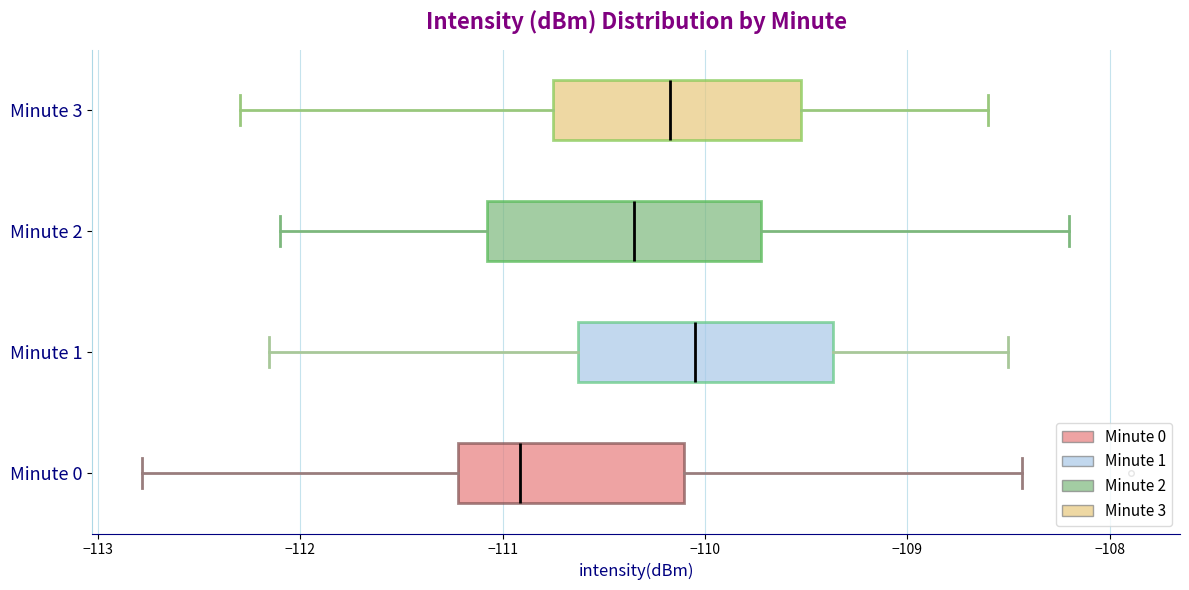

Reading bottom to top, read every box against the x-axis: the position of its median line, the range the box covers, and the ends of its whiskers. The values are not printed on the chart, so give them approximately, as read against the axis.

Minute 0: median -110.9, box -111.2 to -110.1, whiskers -112.8 to -108.4
Minute 1: median -110.0, box -110.6 to -109.4, whiskers -112.2 to -108.5
Minute 2: median -110.3, box -111.1 to -109.7, whiskers -112.1 to -108.2
Minute 3: median -110.2, box -110.7 to -109.5, whiskers -112.3 to -108.6